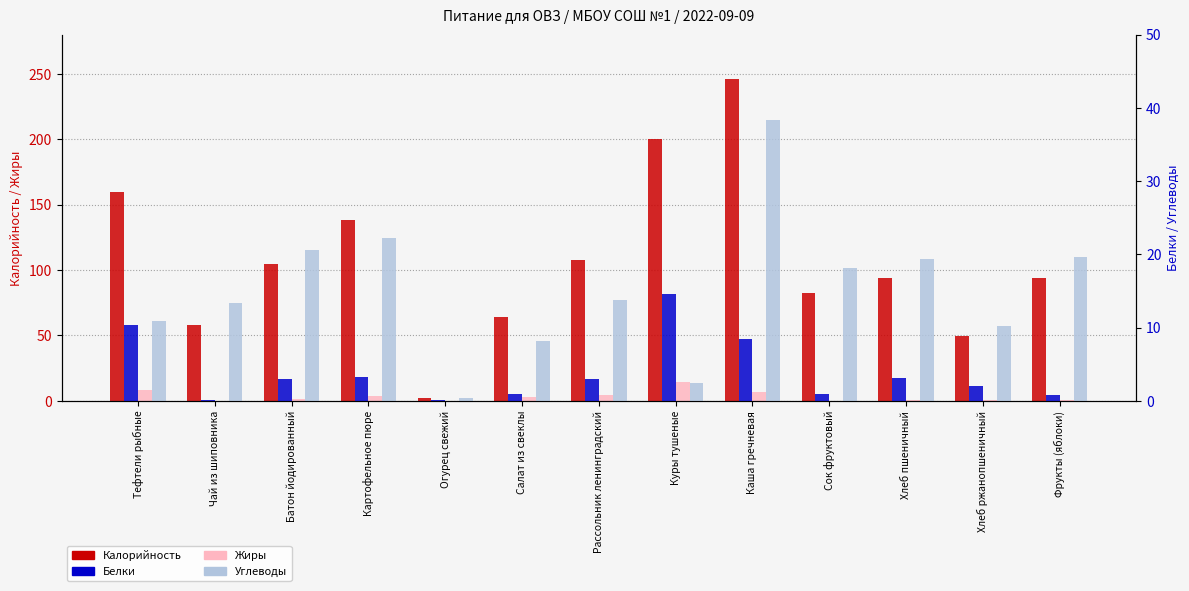

Where is Белки nearest to the value 7?

Каша гречневая